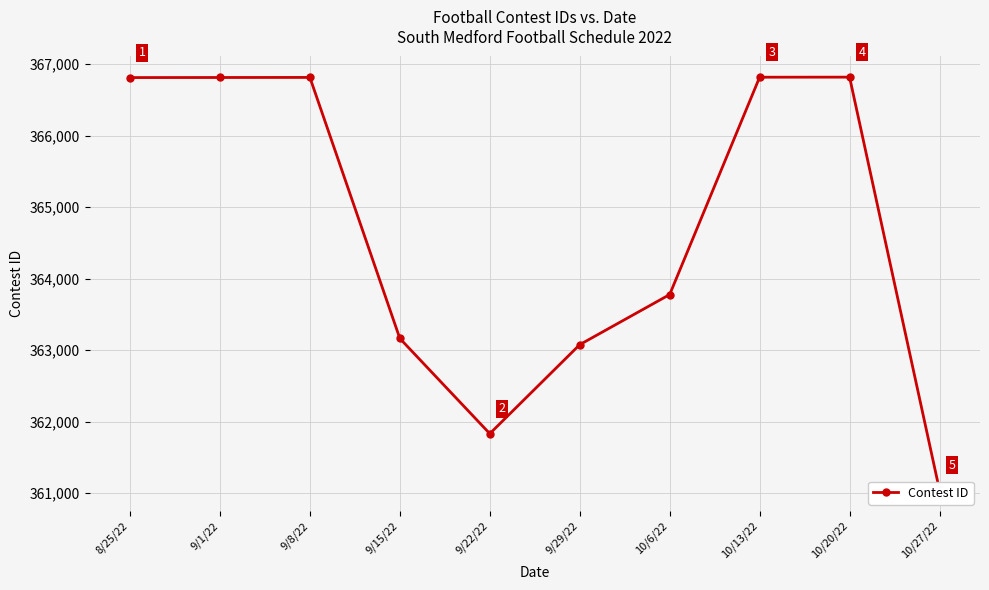

True or false: the data shows 363078 at 9/29/22.

True